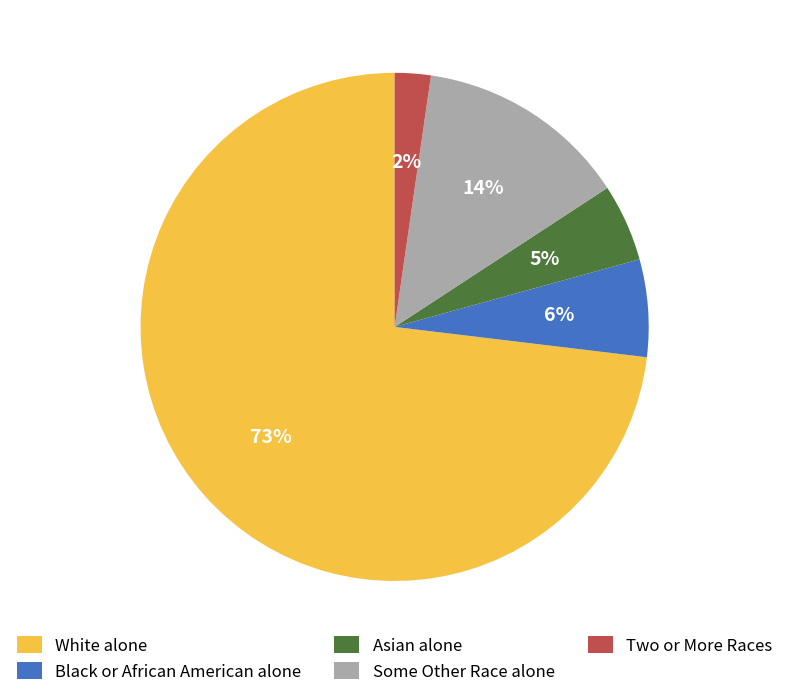

Between Two or More Races and White alone, which is larger?

White alone